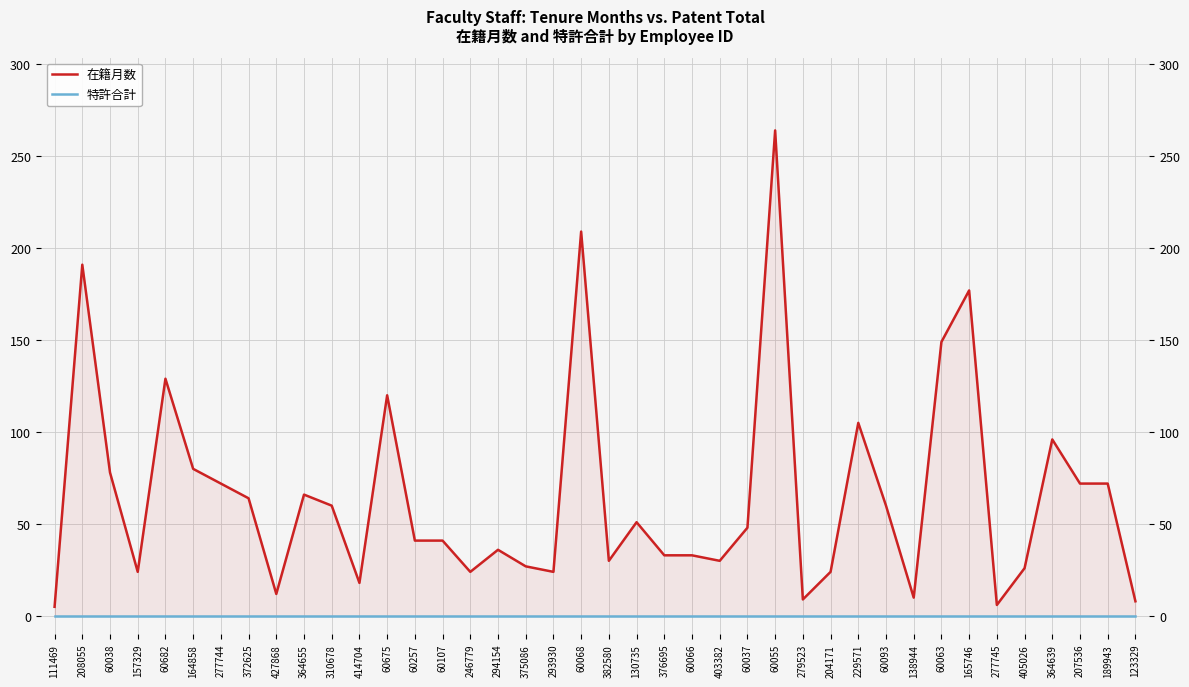

List the labels in order of 特許合計 value, largest first.

111469, 208055, 60038, 157329, 60682, 164858, 277744, 372625, 427868, 364655, 310678, 414704, 60675, 60257, 60107, 246779, 294154, 375086, 293930, 60068, 382580, 130735, 376695, 60066, 403382, 60037, 60055, 279523, 204171, 229571, 60093, 138944, 60063, 165746, 277745, 405026, 364639, 207536, 189943, 123329